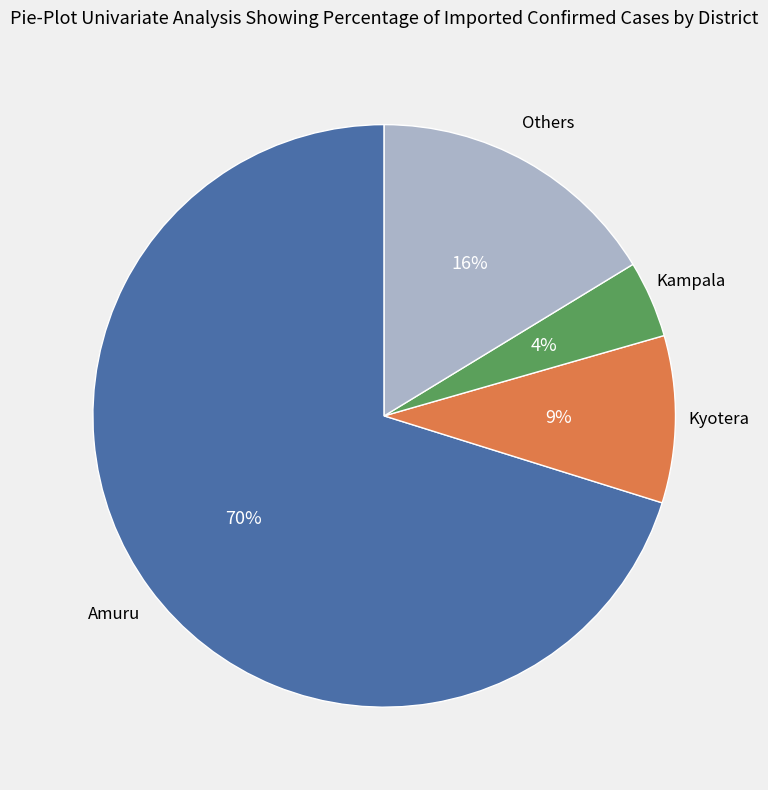

Is there a majority slice in this chart?

Yes